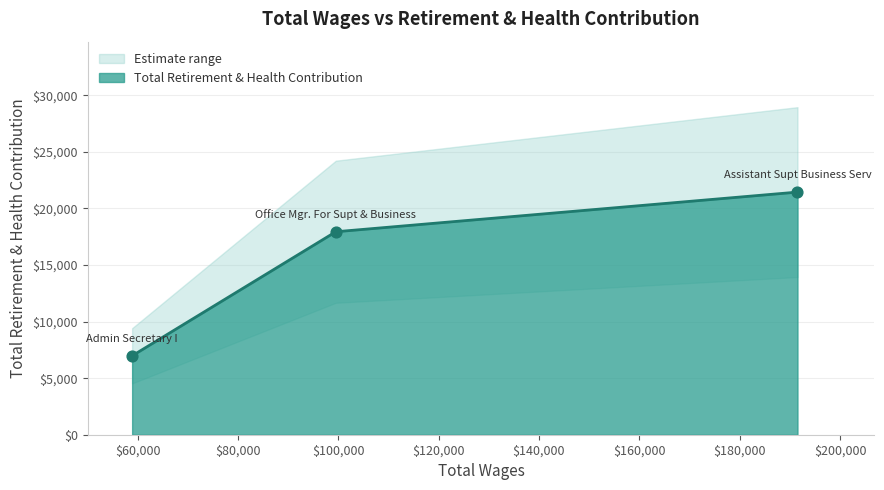

What is the ratio of the value at Office Mgr. For Supt & Business to the value at Assistant Supt Business Serv?

0.8